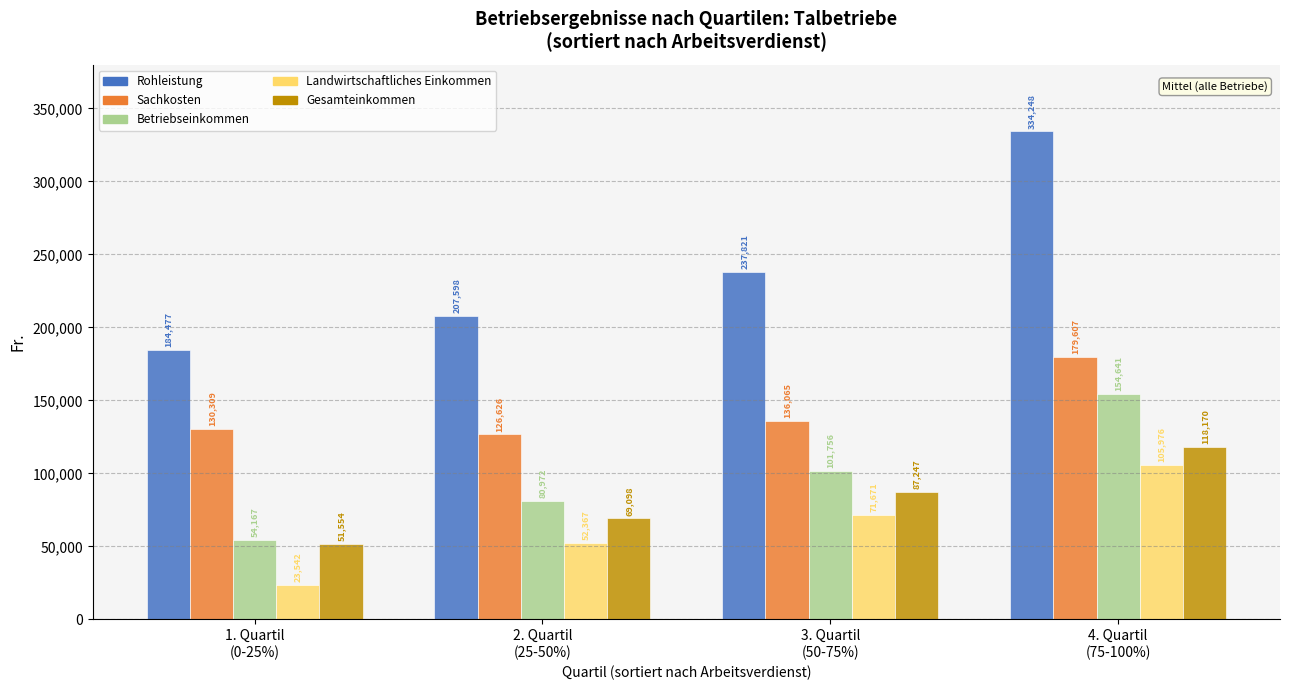

Rank the series by their maximum value, from lowest to highest.

Landwirtschaftliches Einkommen, Gesamteinkommen, Betriebseinkommen, Sachkosten, Rohleistung